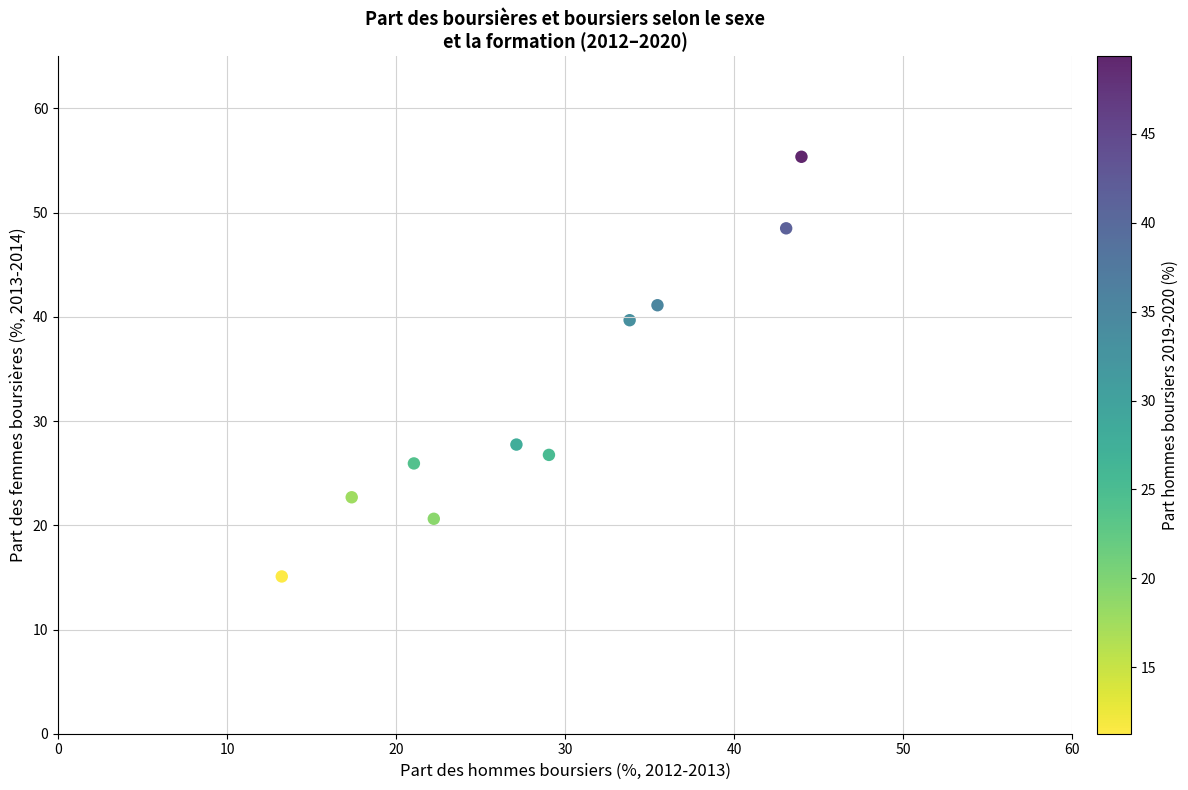

What is the average Y value?

32.3